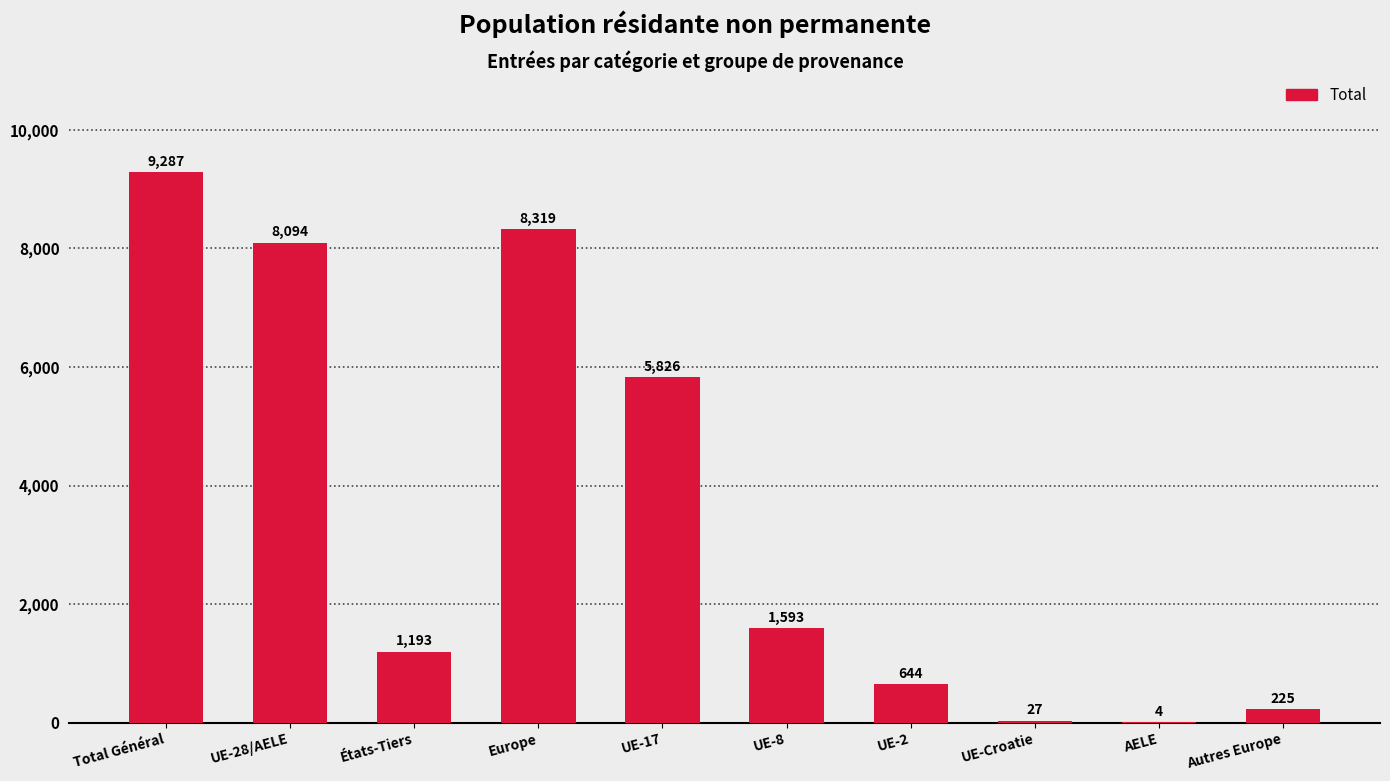

What is the sum of all values?

35212